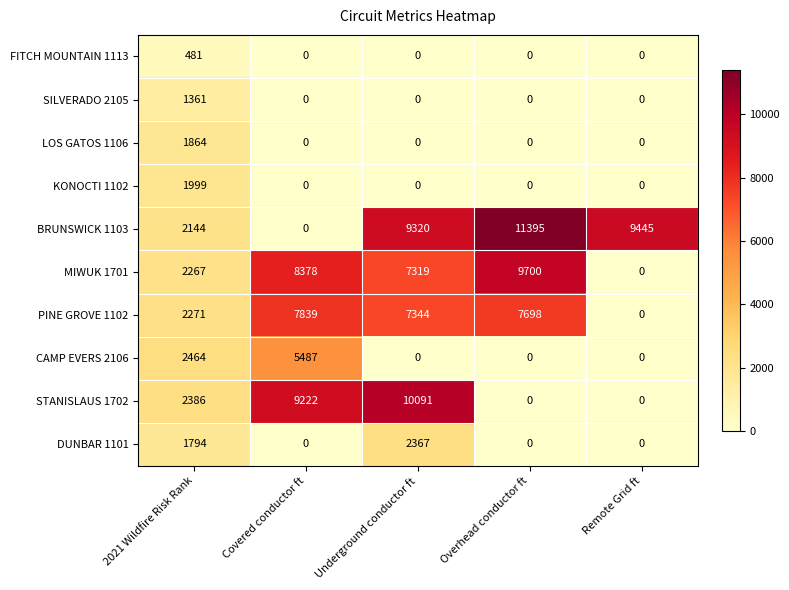

What is the spread (max minus min) of values at Remote Grid ft?

9445